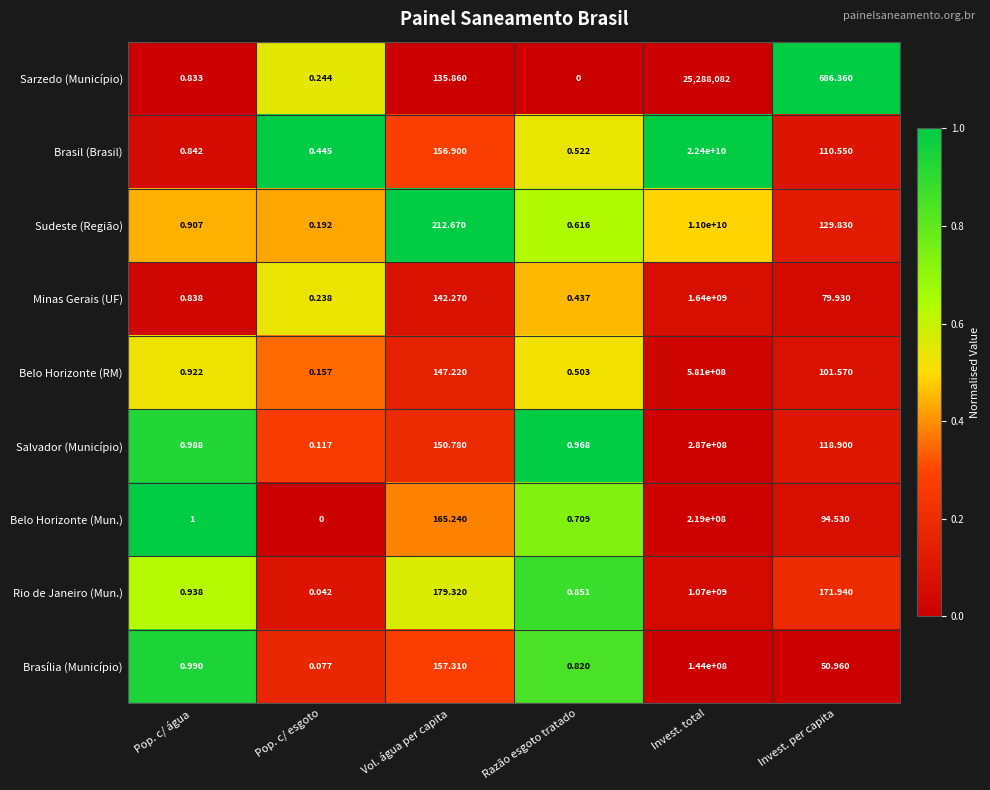

At which category does the chart reach its peak across all series?

Invest. total